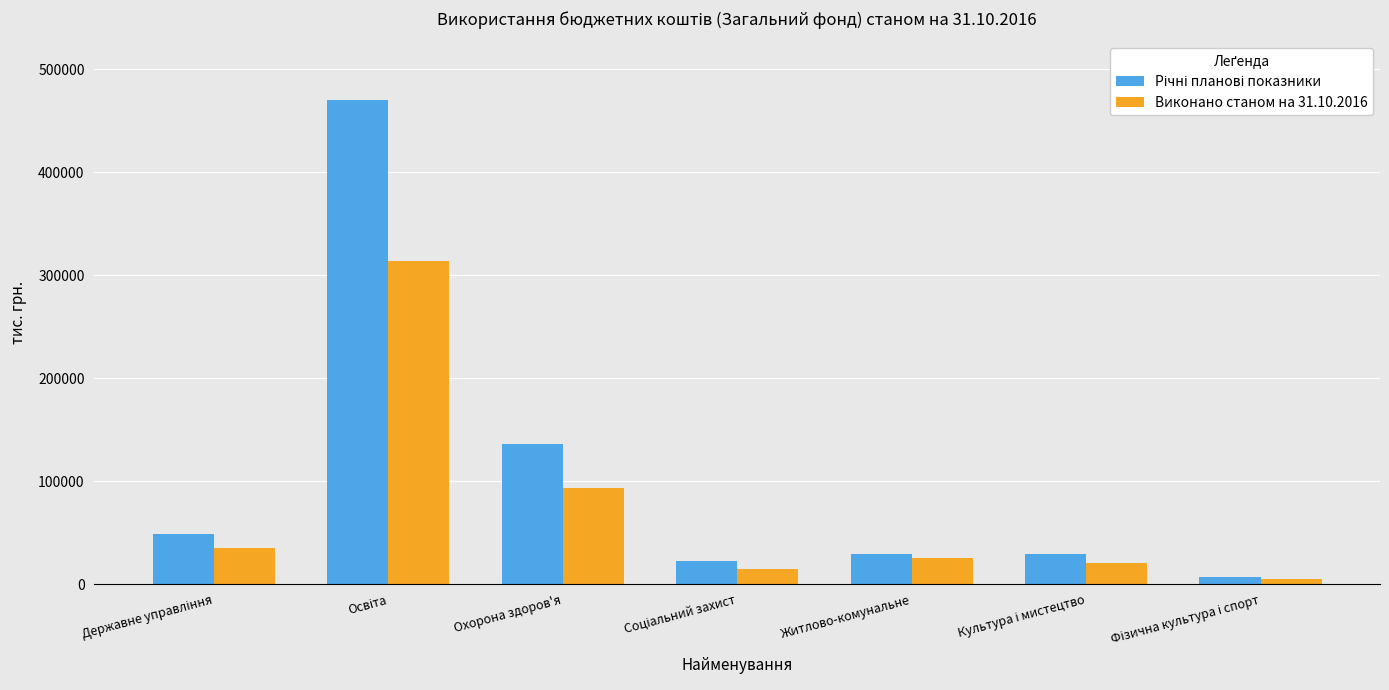

The value of Виконано станом на 31.10.2016 at Охорона здоров'я is 150441.9. True or false?

False